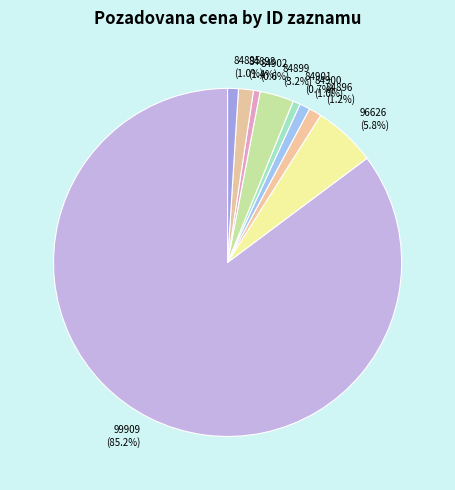

To the nearest percent, what is the combined percentage of 84901 and 84896?

2%